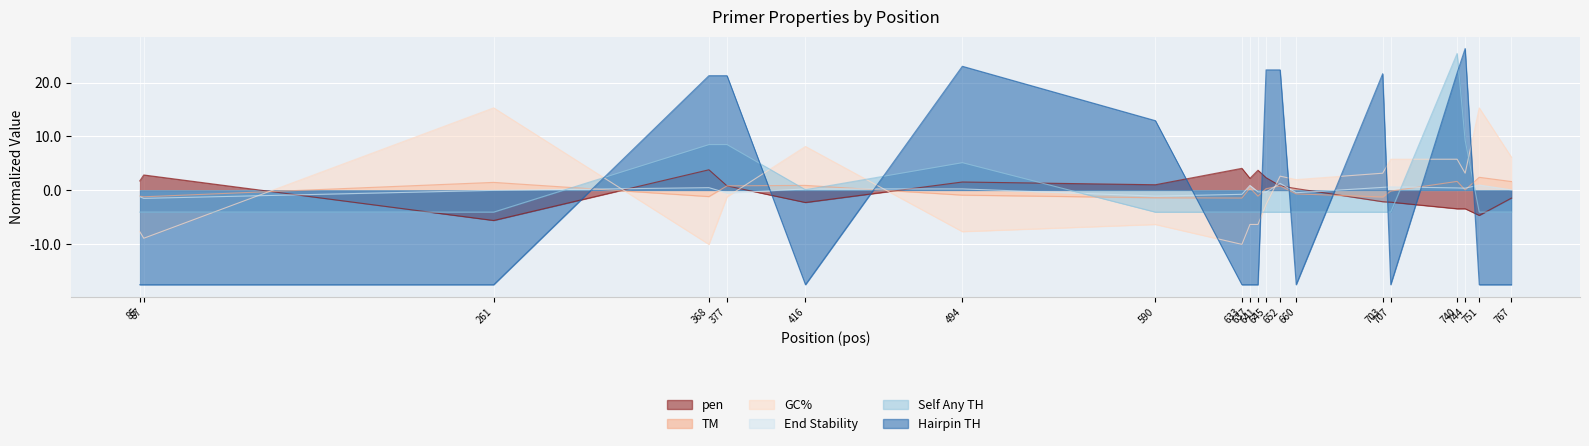

Reading left to right, list all the values displayed in this chart.

pen: 1.7	2.8	-5.6	3.8	0.8	-2.3	1.5	1.0	4.1	2.2	3.7	2.3	0.8	0.3	-2.1	-2.2	-3.4	-3.4	-4.7	-1.5
PRIMER_LEFT_0_TM: -1.1	-1.2	1.5	-1.2	0.8	0.9	-0.9	-1.4	-1.4	0.4	-1.1	0.3	0.8	-0.7	-1.2	-0.2	1.6	0.1	2.4	1.6
PRIMER_LEFT_0_GC_PERCENT: -7.7	-8.9	15.3	-10.1	-1.2	8.1	-7.7	-6.4	-10.1	-6.4	-6.4	-2.7	2.6	2.0	3.2	5.8	5.8	3.2	15.3	6.1
PRIMER_LEFT_0_END_STABILITY: -1.2	-1.5	-0.0	0.5	-0.5	0.2	0.3	-1.1	-0.8	0.9	-0.3	-0.3	1.3	-0.5	0.5	0.6	0.4	0.4	1.0	0.1
PRIMER_LEFT_0_SELF_ANY_TH: -4.1	-4.1	-4.1	8.5	8.5	0.1	5.1	-4.1	-4.1	-4.1	-4.1	-4.1	-4.1	-4.1	-4.1	-4.1	25.4	9.3	-4.1	-4.1
PRIMER_LEFT_0_HAIRPIN_TH: -17.6	-17.6	-17.6	21.3	21.3	-17.6	23.0	12.9	-17.6	-17.6	-17.6	22.4	22.4	-17.6	21.7	-17.6	21.8	26.3	-17.6	-17.6